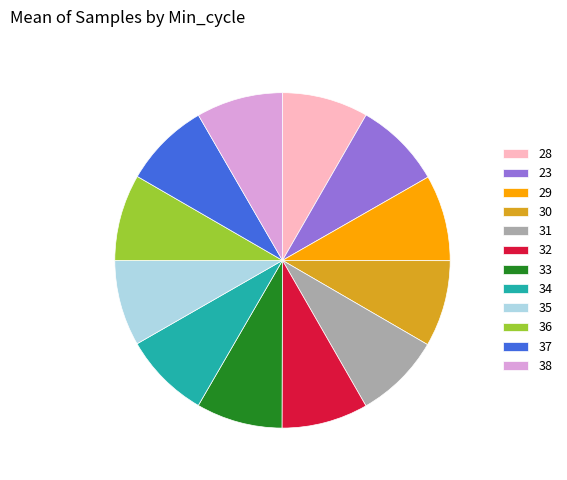

How many segments does this pie chart have?

12